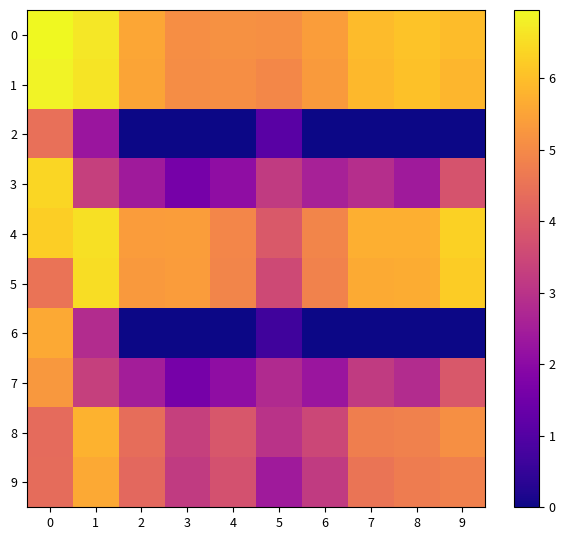

Rank the series at 1 from highest to lowest value.

0, 1, 4, 5, 8, 9, 3, 7, 6, 2